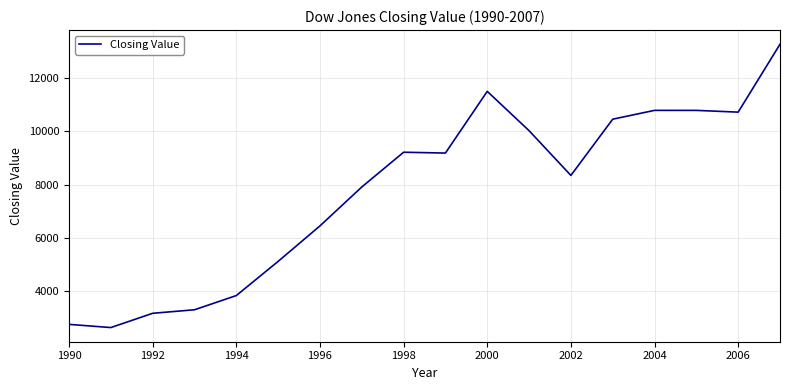

What is the difference between the maximum and minimum values?

10631.2